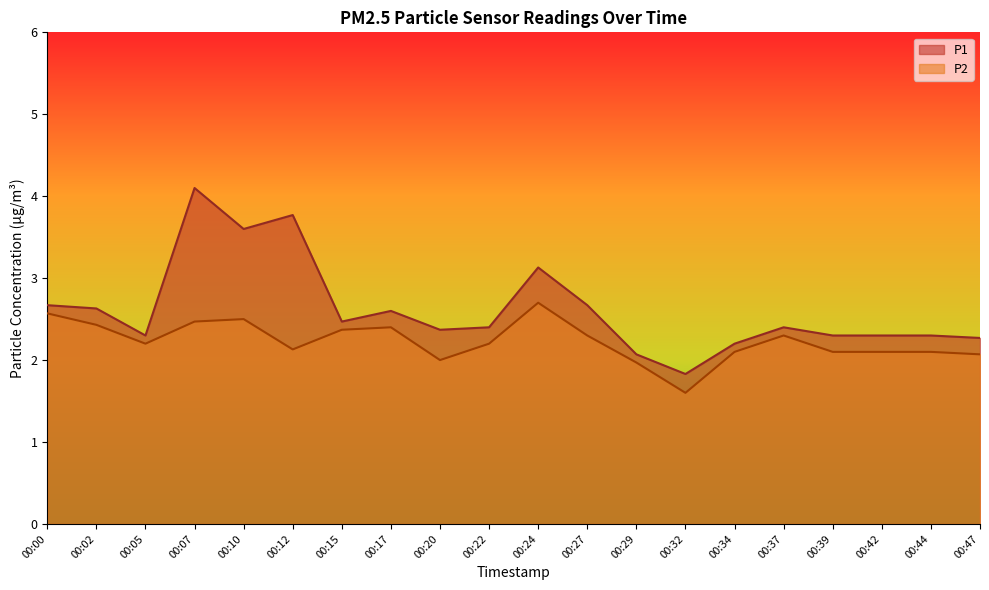

What is the approximate value of P2 at 00:12?

2.1